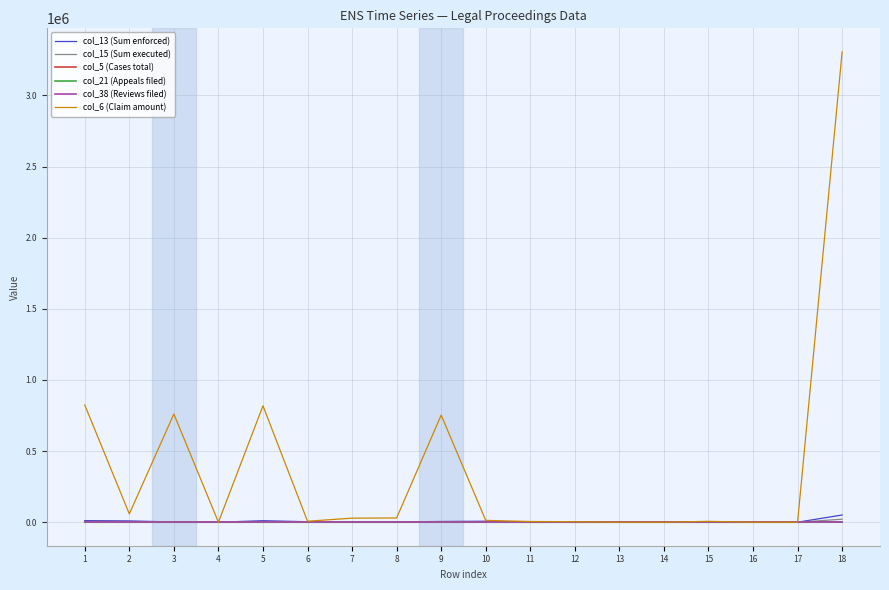

At which category is the sum across all series the highest?

18